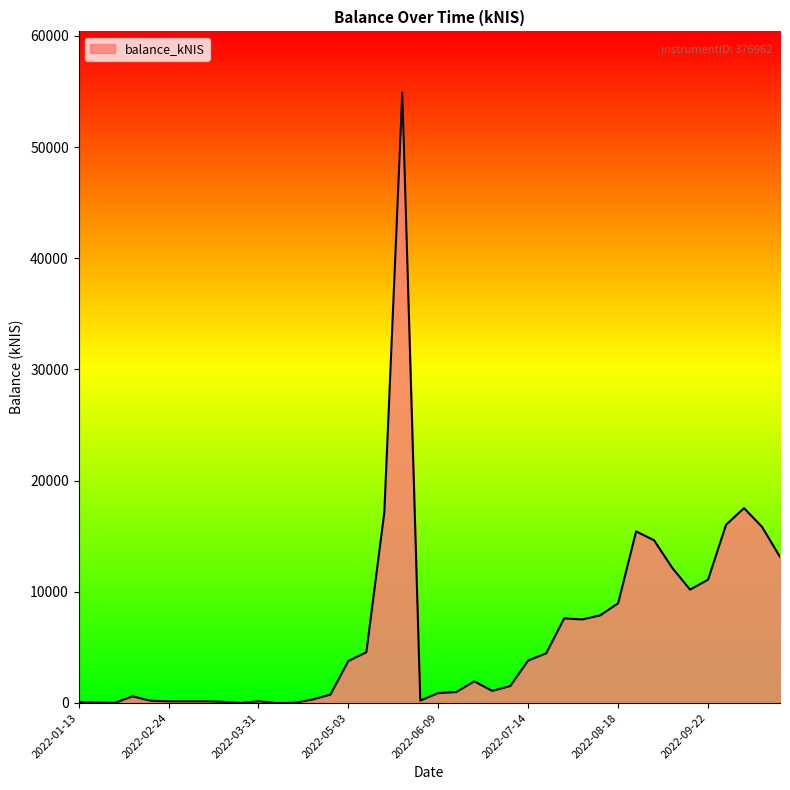

What is the difference between the maximum and minimum values?

54916.8